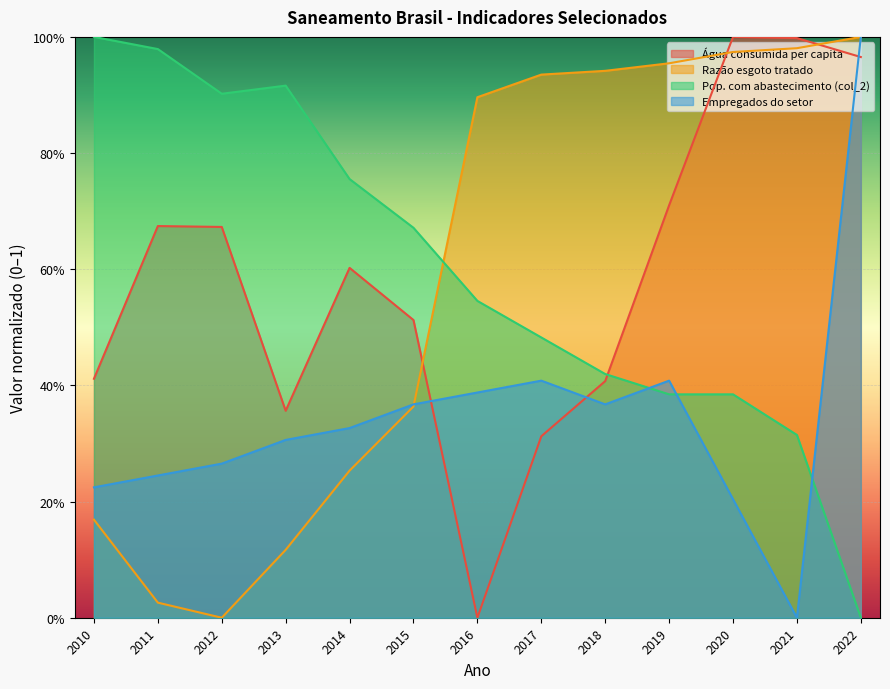

What is the difference between the maximum and second lowest values in the Razão entre volume de esgoto tratado e ... series?

1.0